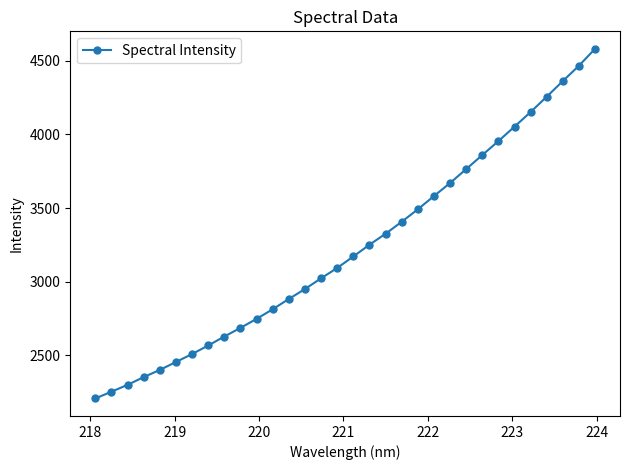

What is the value of the 11th point from the left?

2748.5